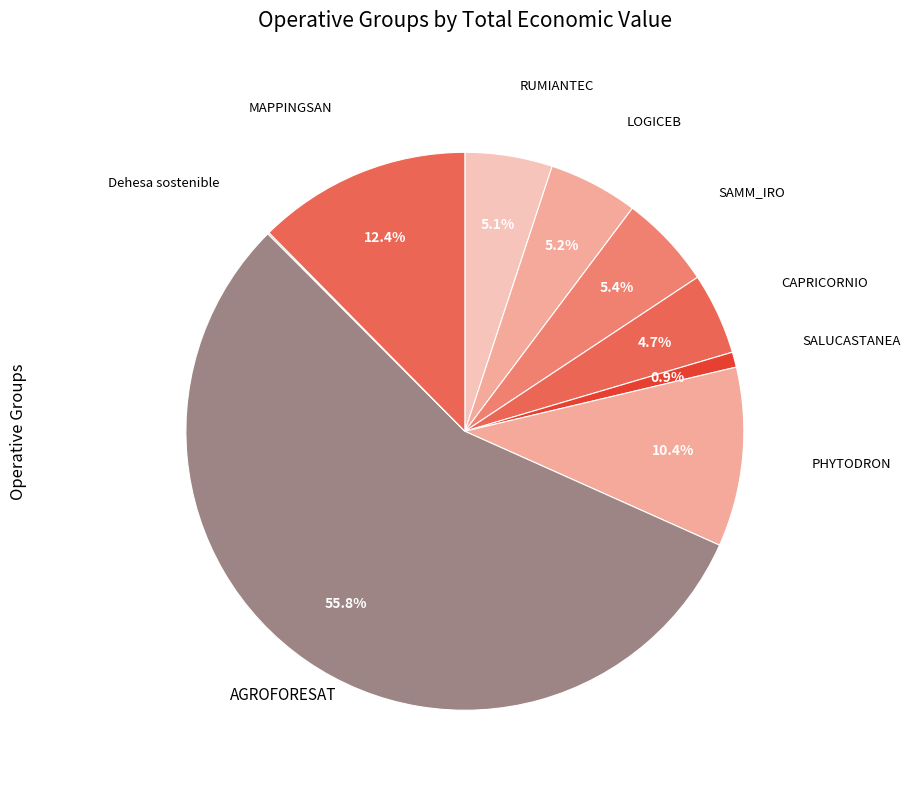

Which slice is the largest?

AGROFORESAT